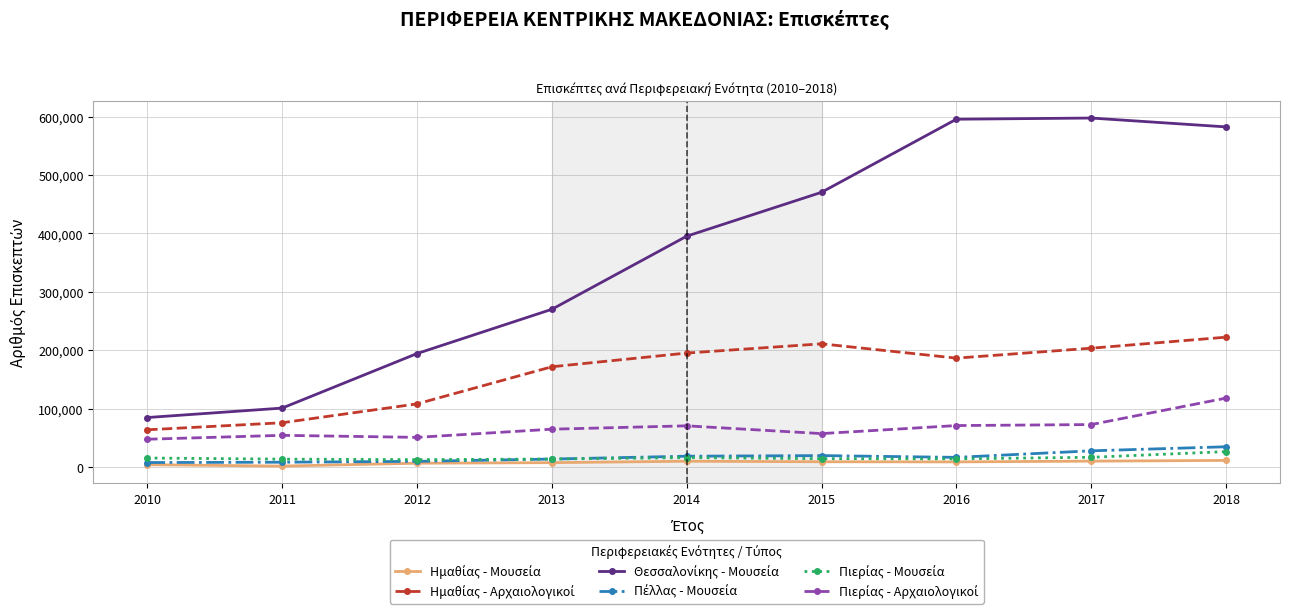

What is the maximum value shown in the chart?

597611